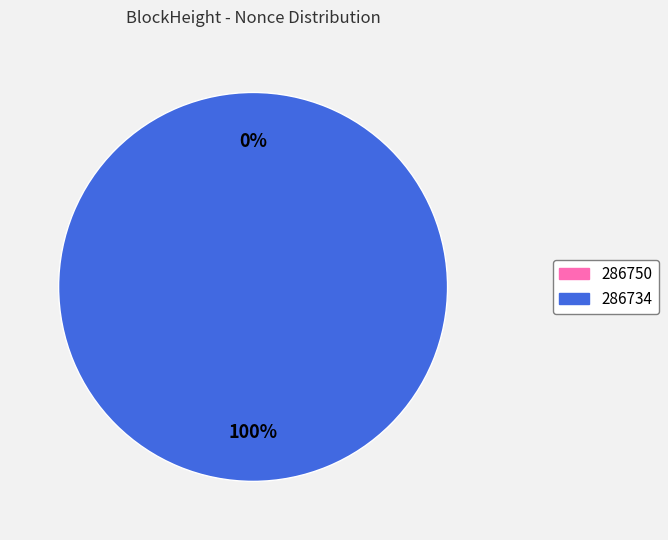

Which slice is the largest?

286734